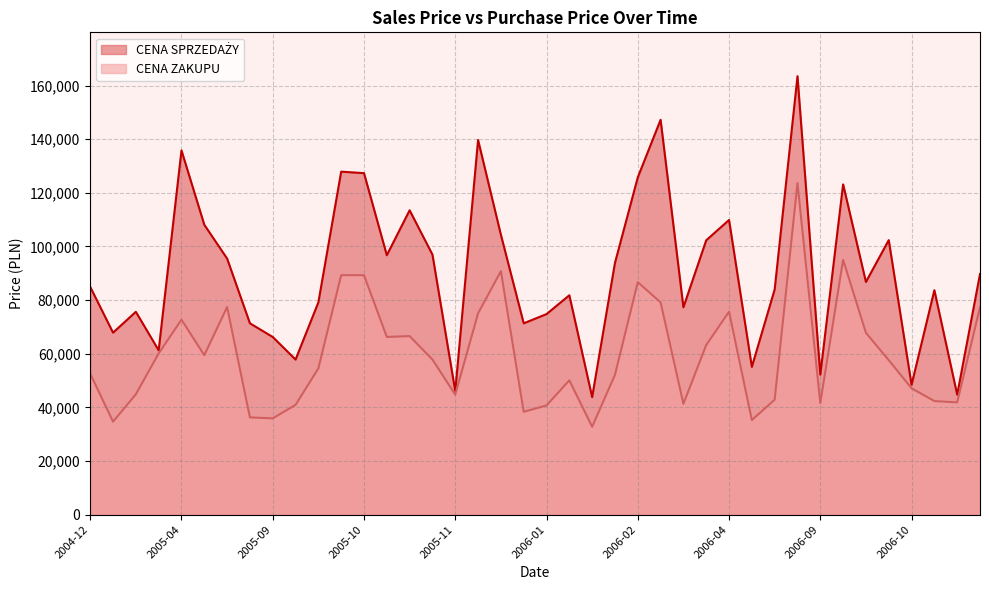

What is the maximum value shown in the chart?

163492